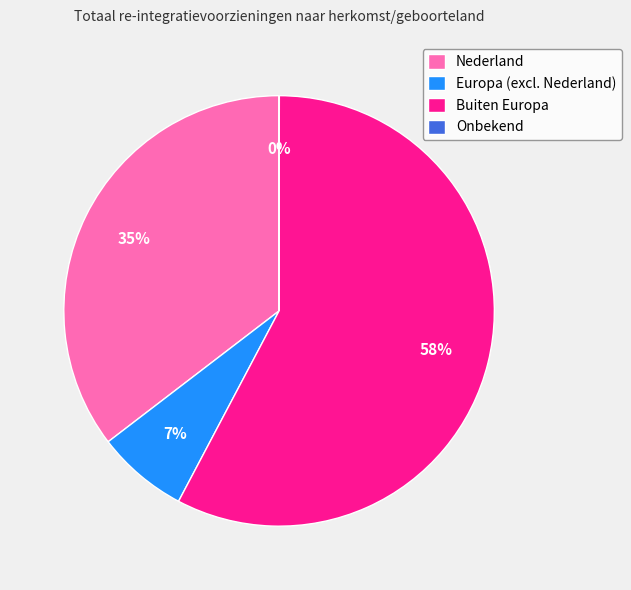

Which slice is the largest?

Buiten Europa